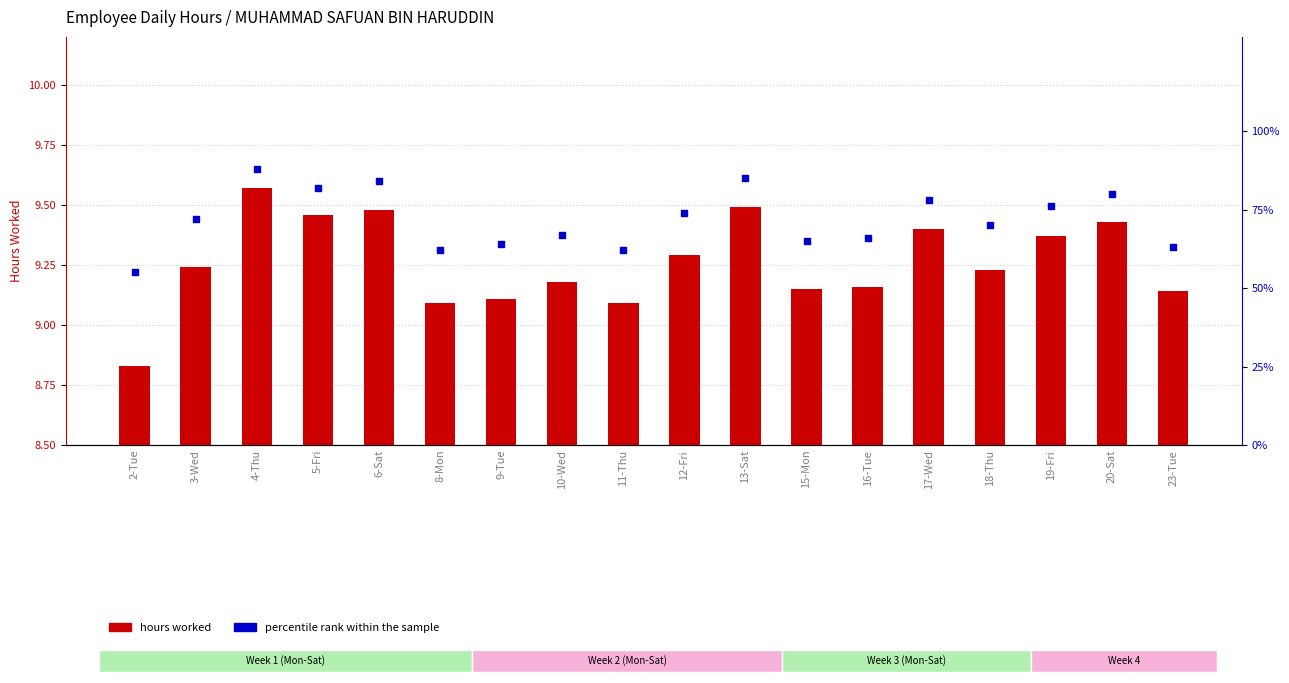

At which category is the sum across all series the highest?

4-Thu